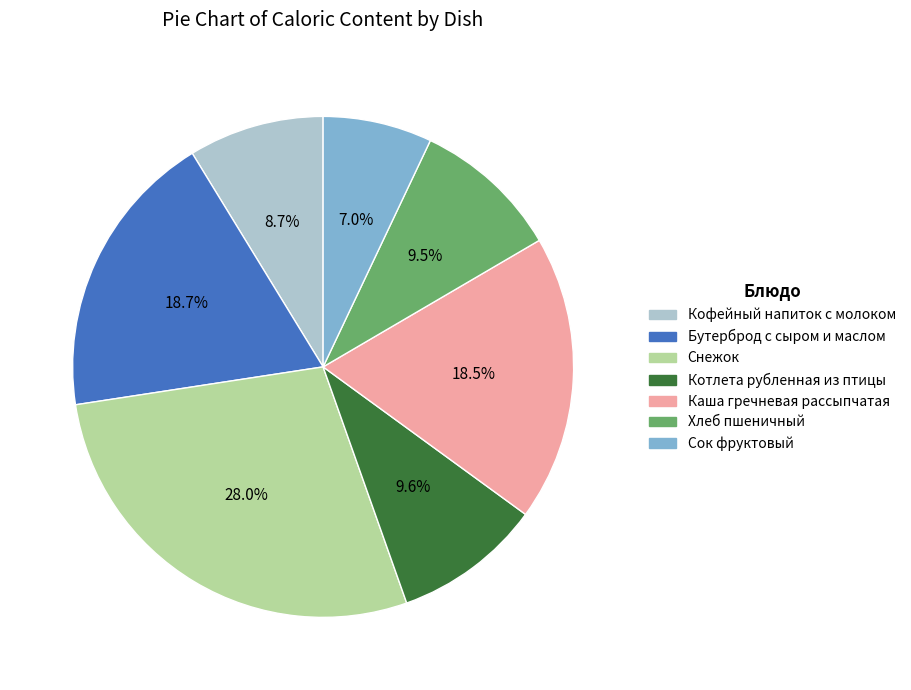

Does any single category account for the majority?

No